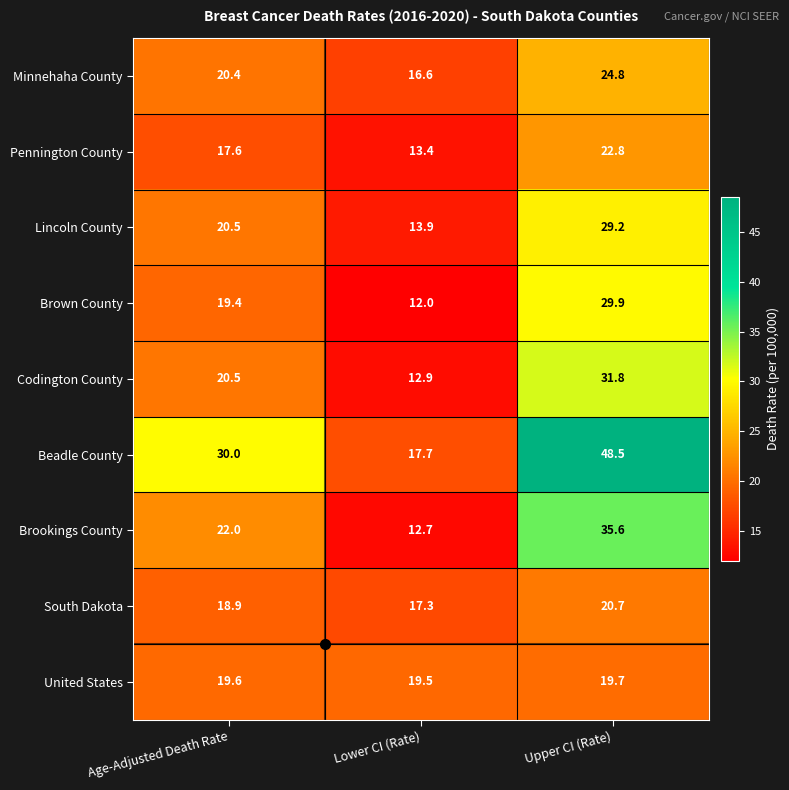

The Brown County series shows 21.4 at Lower CI (Rate). True or false?

False